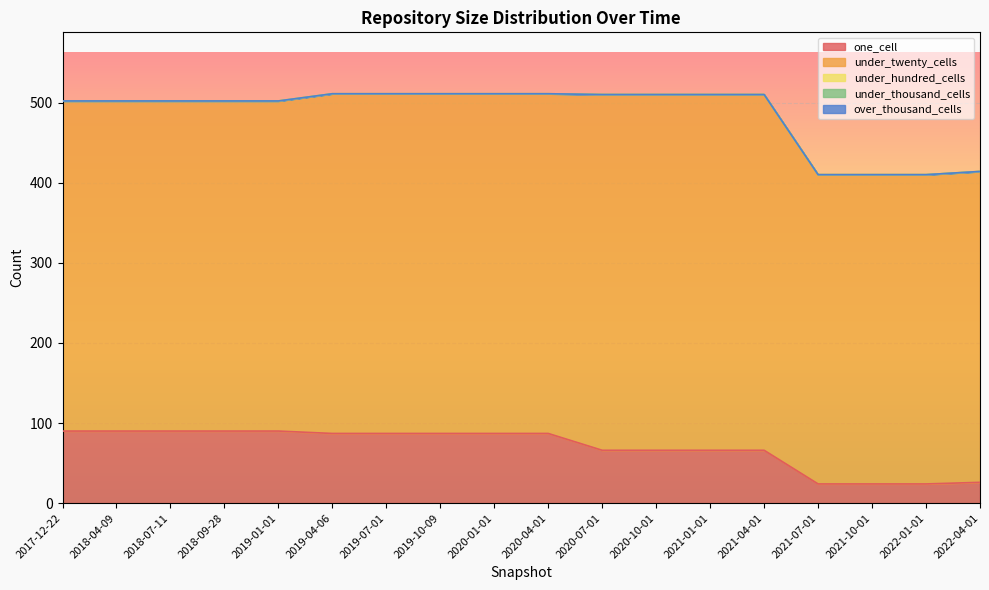

True or false: under_thousand_cells and one_cell cross at least once.

False